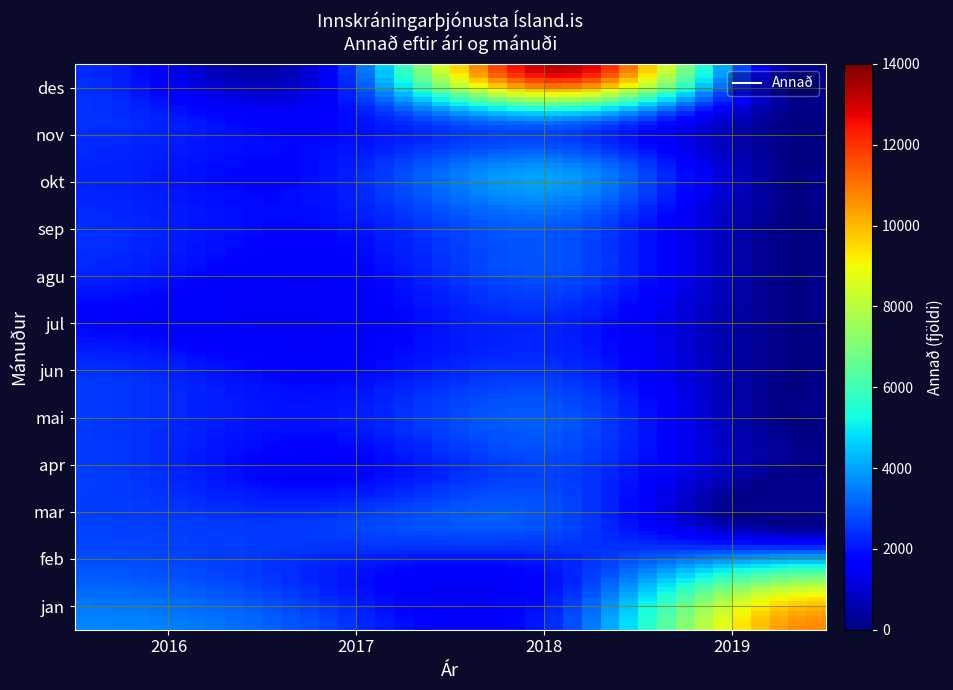

Reading right to left, list all the values displayed in this chart.

jan: 10687	2842	2642	3572
feb: 6757	2257	2149	2993
mar: 0	2650	2587	2650
apr: 0	2570	1680	2589
mai: 0	2871	2000	2524
jun: 0	2375	1766	2443
jul: 0	2175	1494	1806
agu: 0	2776	1598	2252
sep: 0	3004	1930	2342
okt: 0	3688	2002	2242
nov: 0	3829	1746	2433
des: 0	13233	1624	2340